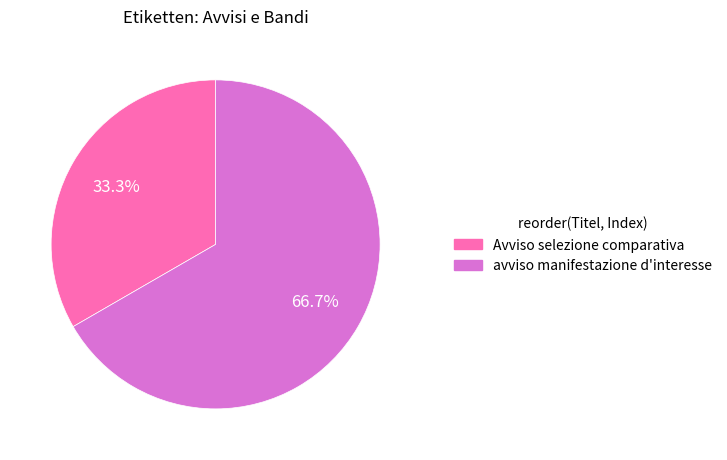

What is the largest slice in the pie chart?

avviso manifestazione d'interesse